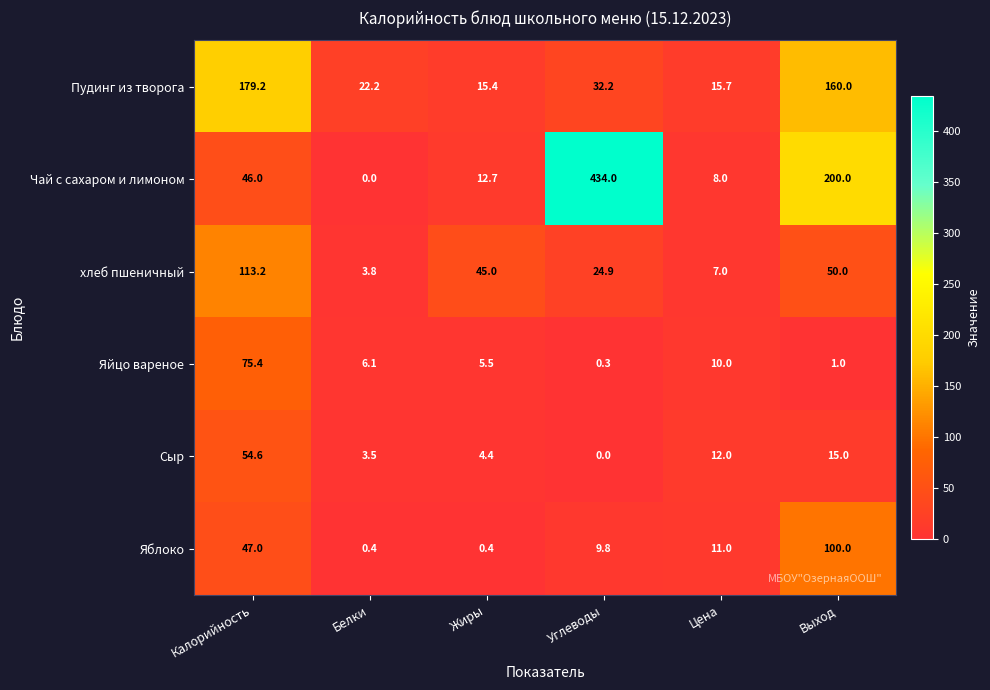

Between Калорийность and Белки, which series saw the biggest shift?

Пудинг из творога